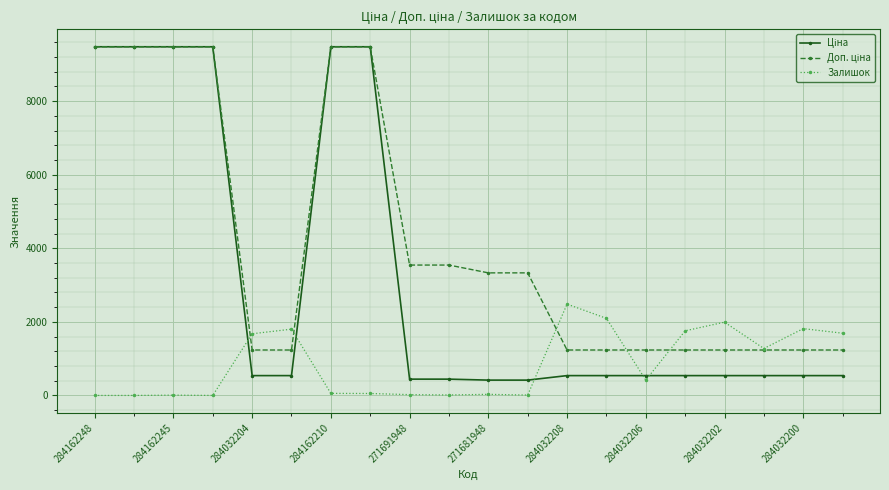

At how many categories does at least one series exceed 760?

20